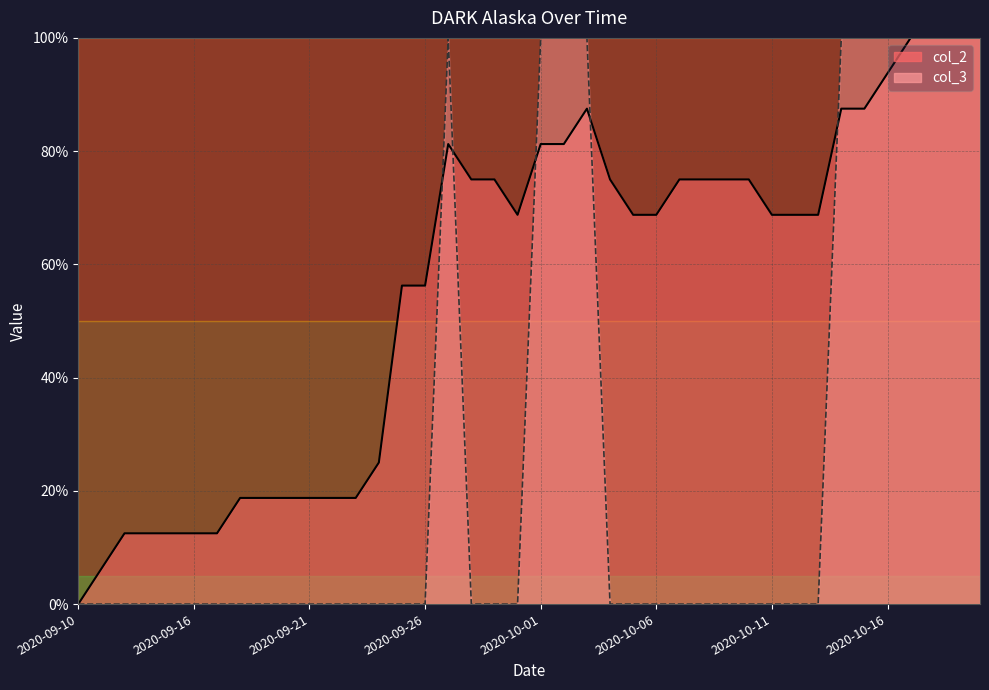

Which series has the largest range (max minus min)?

col_2